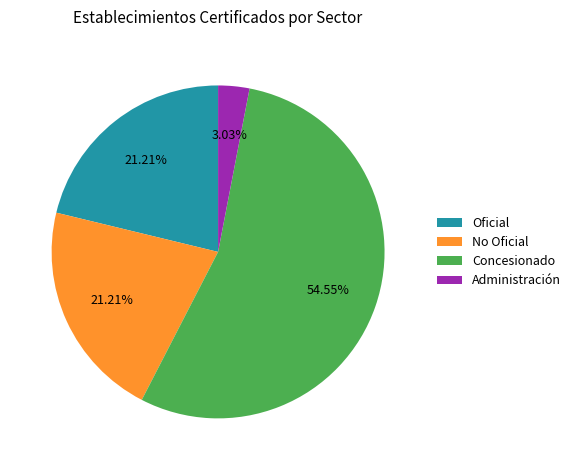

To the nearest percent, what is the average slice percentage?

25%